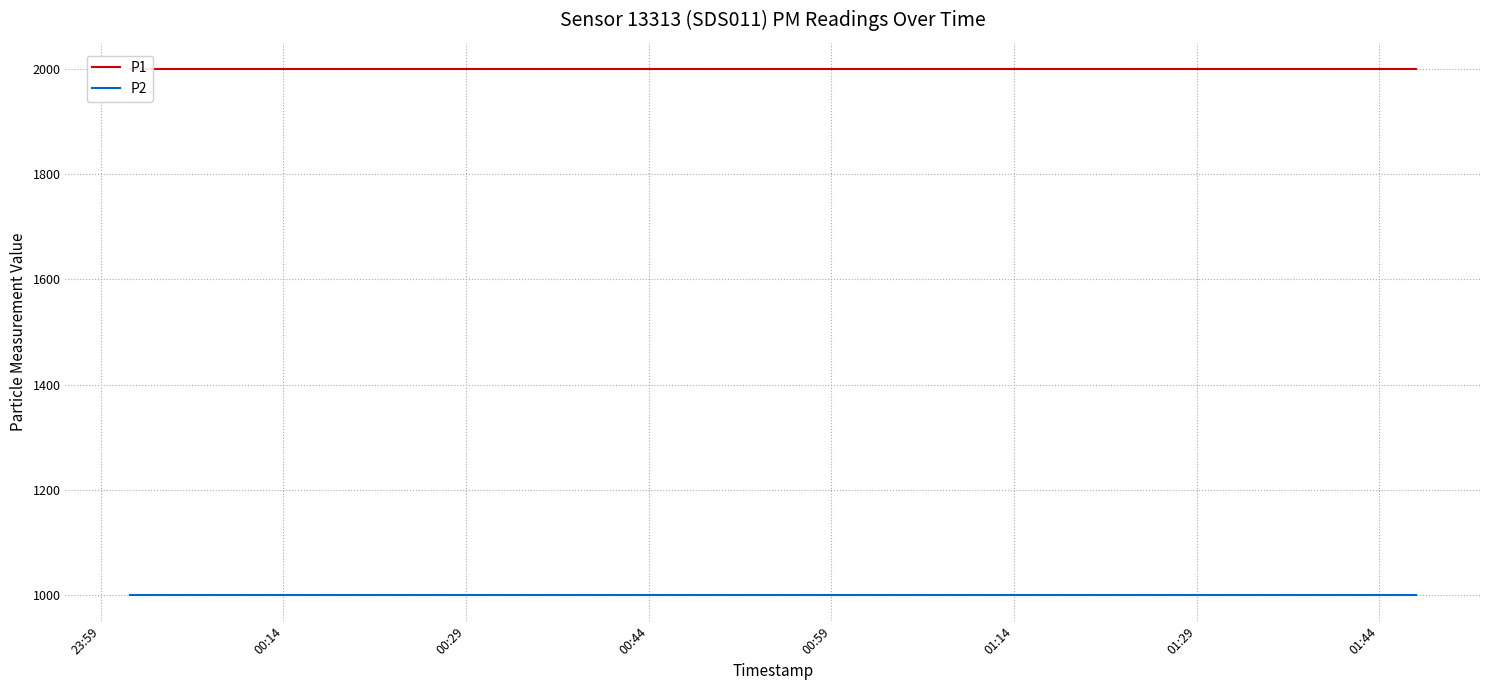

What position from the left is 01:14?

6